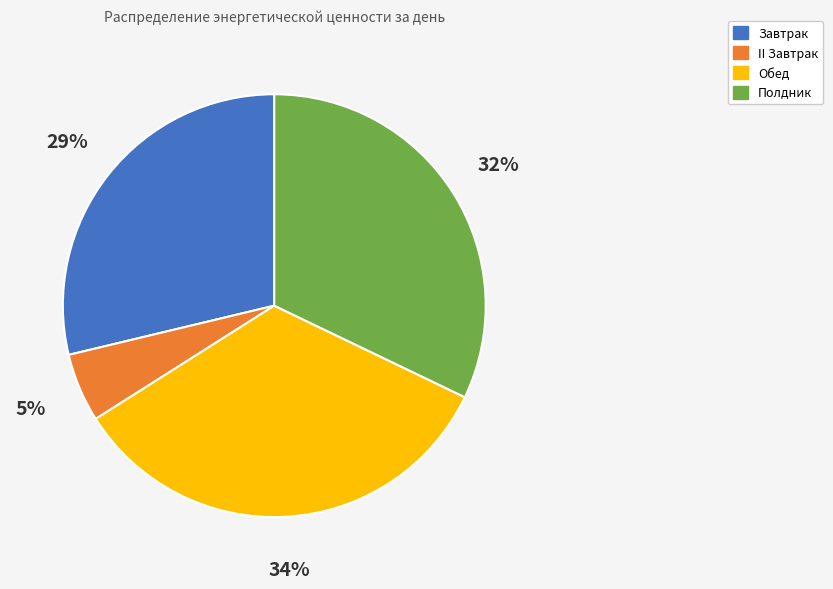

Which slice is the largest?

Обед